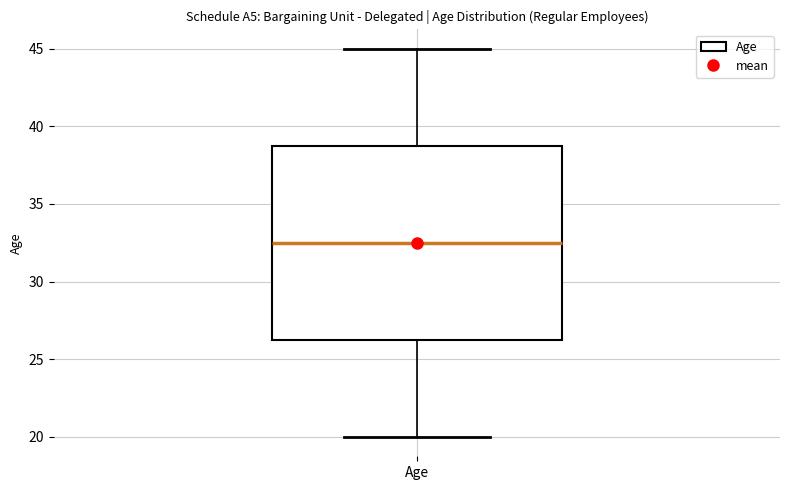

Read this box plot against the y-axis: the position of the median line, the range covered by the box, and the ends of both whiskers. The values are not printed on the chart, so give them approximately, as read against the axis.

median 32.5, box 26.5 to 39.0, whiskers 20.0 to 45.0